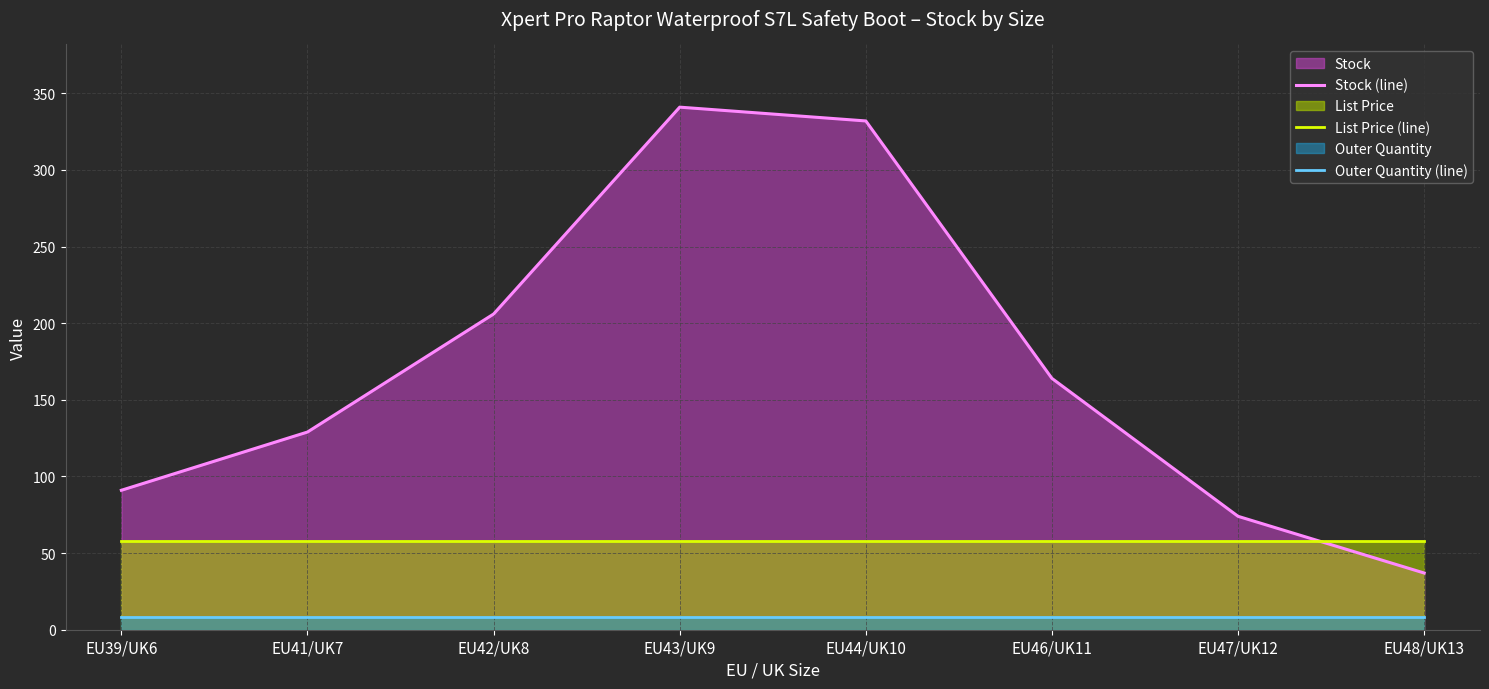

What are all the series names shown in the legend?

Stock (line), List Price (line), Outer Quantity (line)